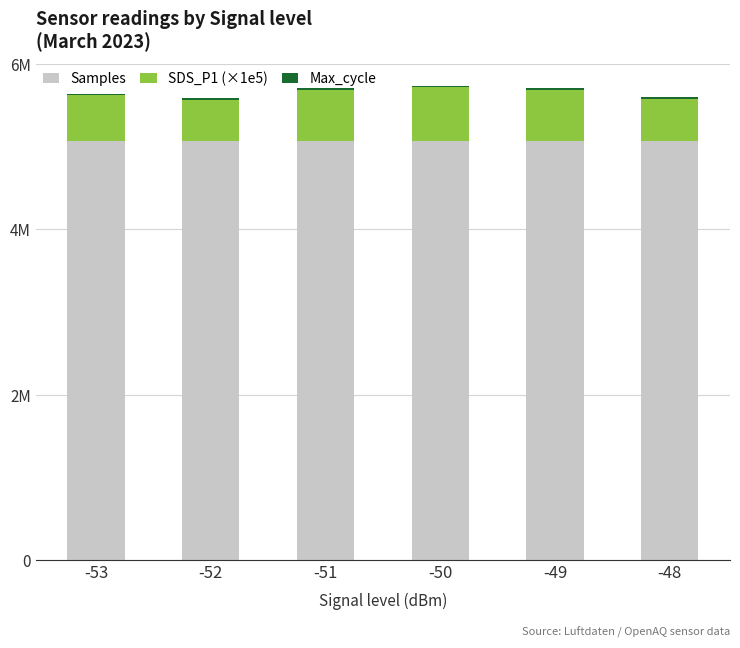

Read the Max_cycle value at -50.

20368